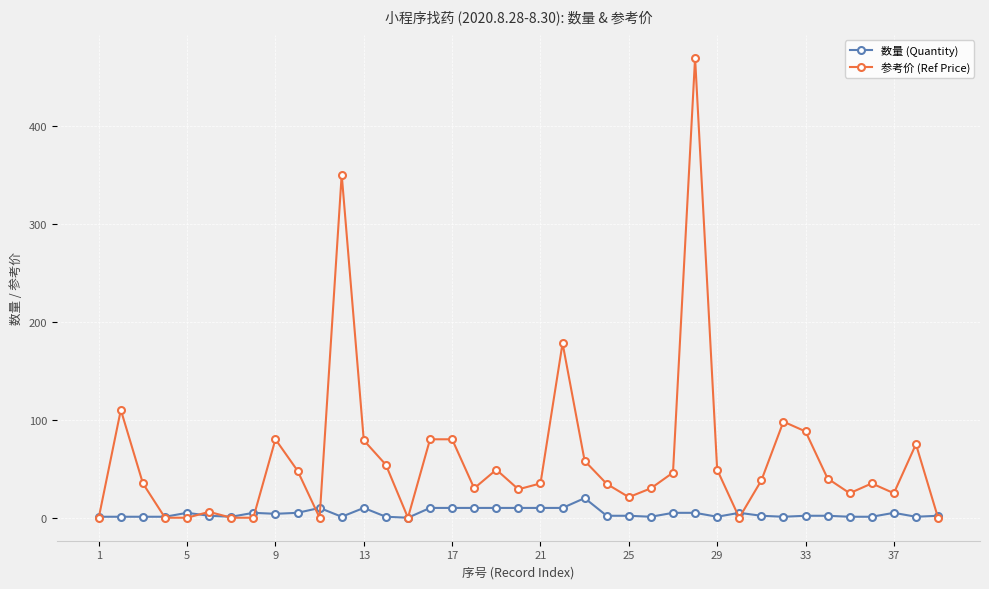

Which series has the largest range (max minus min)?

参考价 (Ref Price)